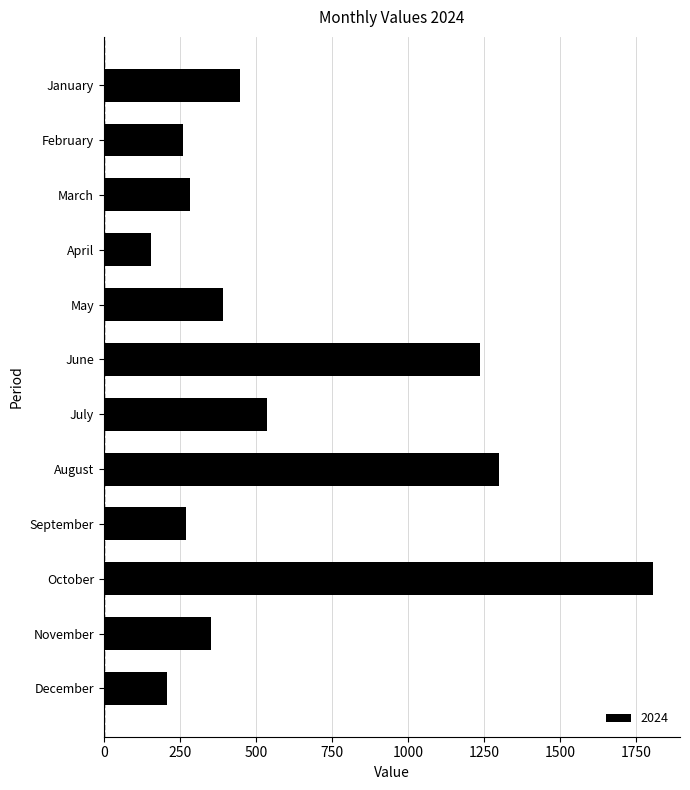

What is the value of the 3rd bar from the top?

284